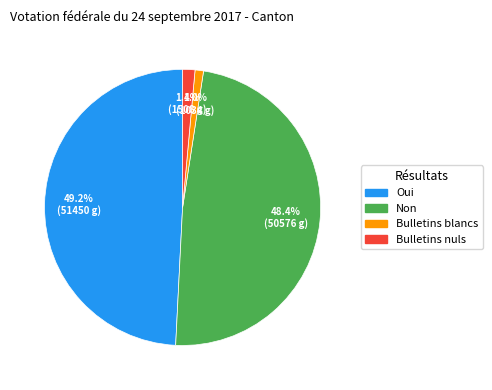

True or false: Bulletins blancs accounts for 10% of the total.

False